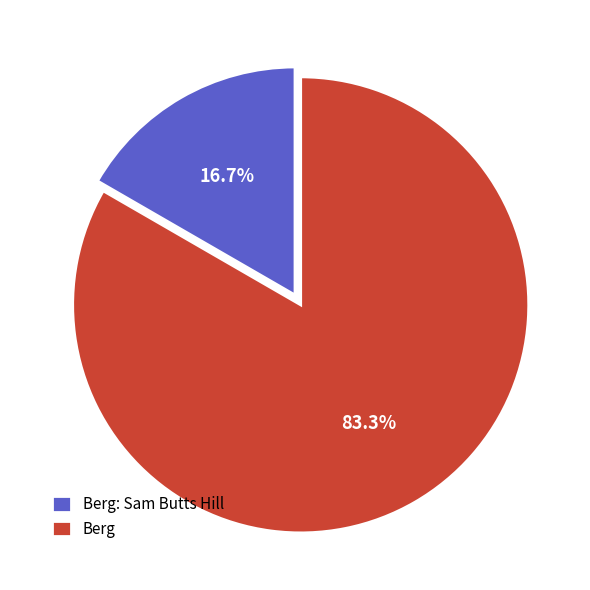

Rank the categories by value from highest to lowest.

Berg, Berg: Sam Butts Hill